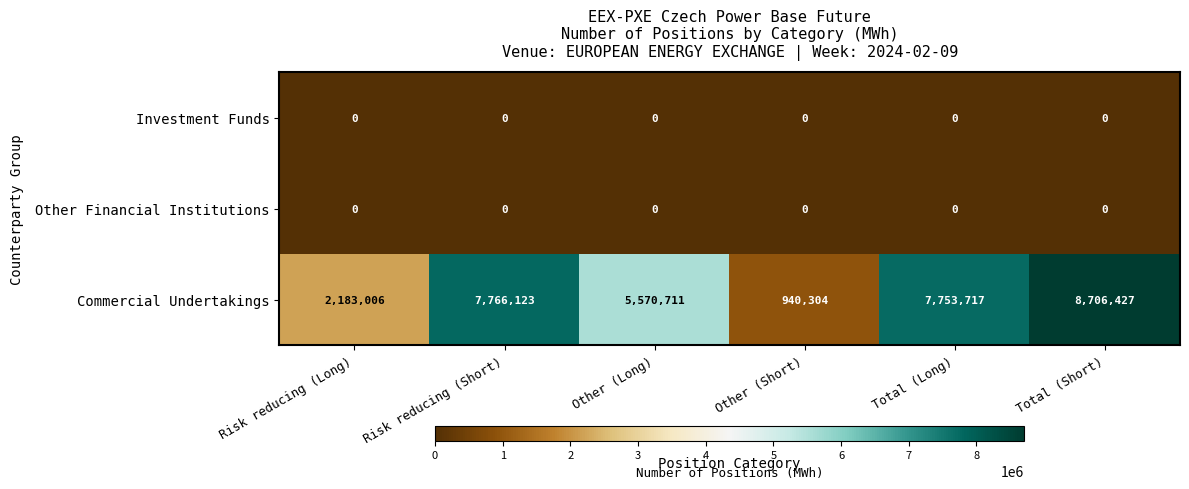

Reading left to right, what are all the values shown in this chart?

Investment Funds: Risk reducing (Long)=0	Risk reducing (Short)=0	Other (Long)=0	Other (Short)=0	Total (Long)=0	Total (Short)=0
Other Financial Institutions: Risk reducing (Long)=0	Risk reducing (Short)=0	Other (Long)=0	Other (Short)=0	Total (Long)=0	Total (Short)=0
Commercial Undertakings: Risk reducing (Long)=2183006	Risk reducing (Short)=7766123	Other (Long)=5570711	Other (Short)=940304	Total (Long)=7753717	Total (Short)=8706427